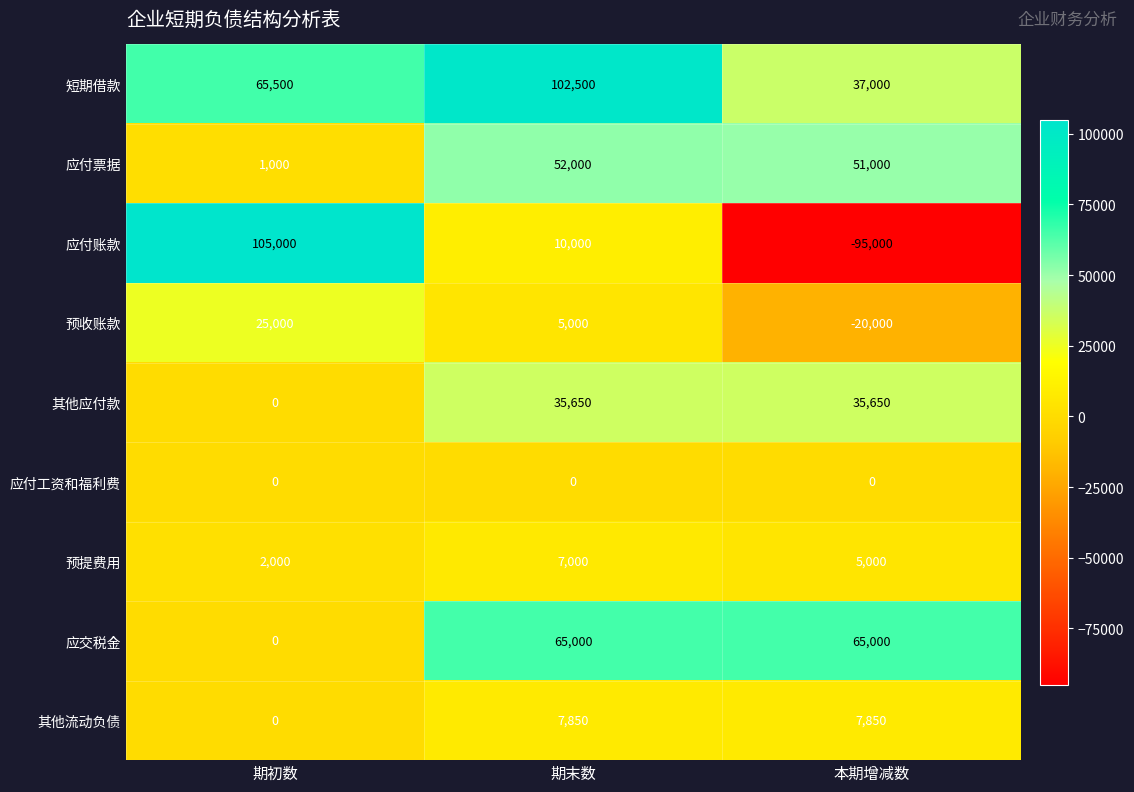

Reading left to right, extract all data points from this chart.

短期借款: 期初数=65500	期末数=102500	本期增减数=37000
应付票据: 期初数=1000	期末数=52000	本期增减数=51000
应付账款: 期初数=105000	期末数=10000	本期增减数=-95000
预收账款: 期初数=25000	期末数=5000	本期增减数=-20000
其他应付款: 期初数=0	期末数=35650	本期增减数=35650
应付工资和福利费: 期初数=0	期末数=0	本期增减数=0
预提费用: 期初数=2000	期末数=7000	本期增减数=5000
应交税金: 期初数=0	期末数=65000	本期增减数=65000
其他流动负债: 期初数=0	期末数=7850	本期增减数=7850